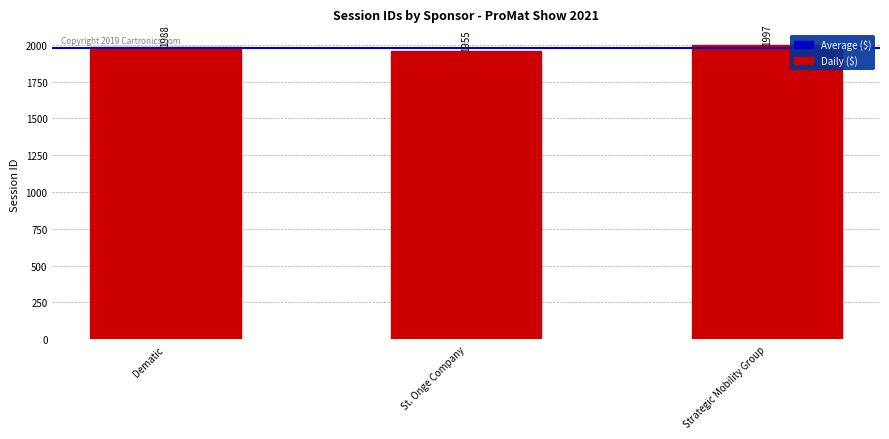

Which has a higher value, Strategic Mobility Group or St. Onge Company?

Strategic Mobility Group